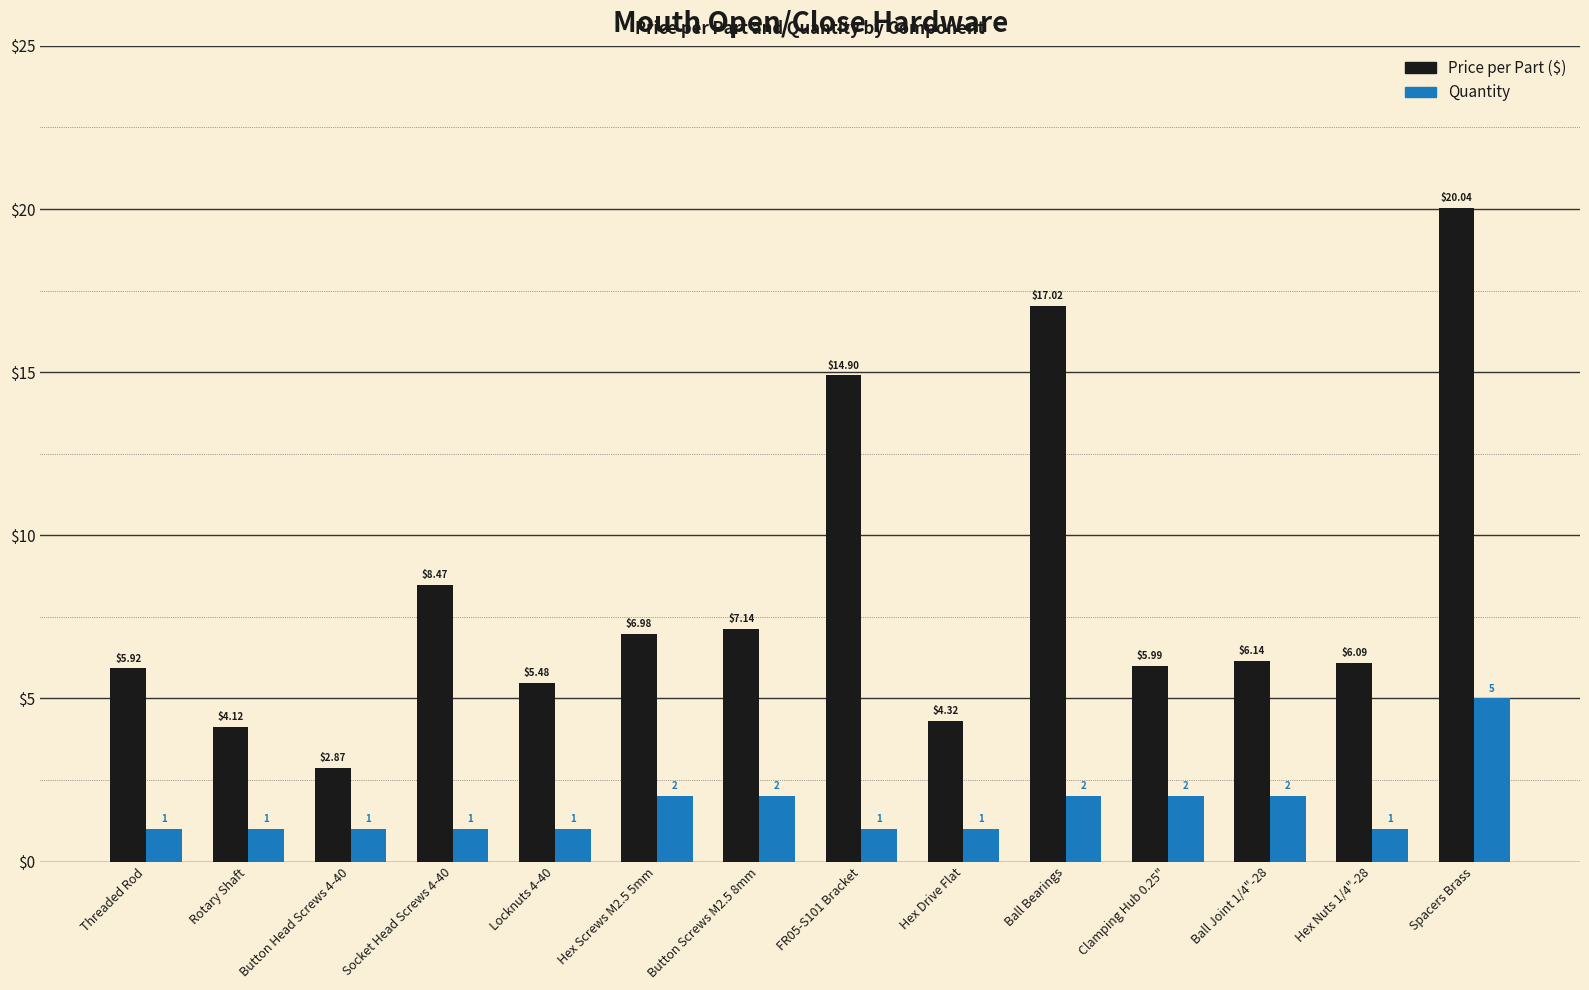

Rank the series by their average value, from highest to lowest.

Price per Part ($), Quantity